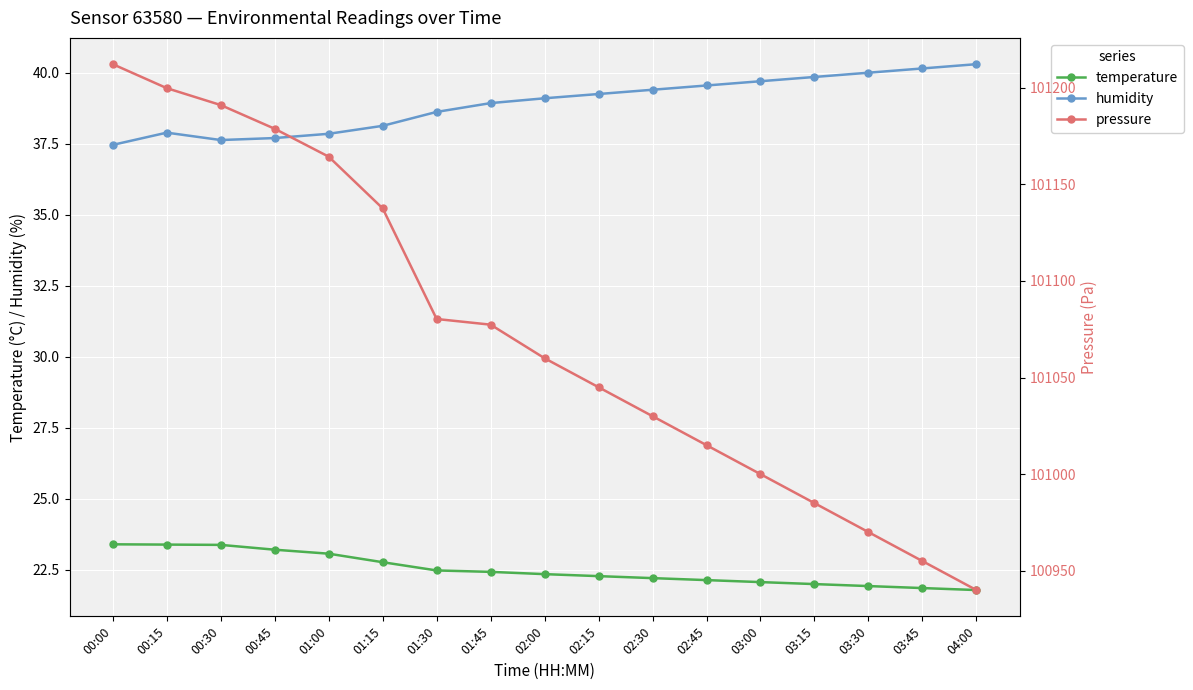

What is the sum of the humidity values at 00:15 and 02:30?

77.3